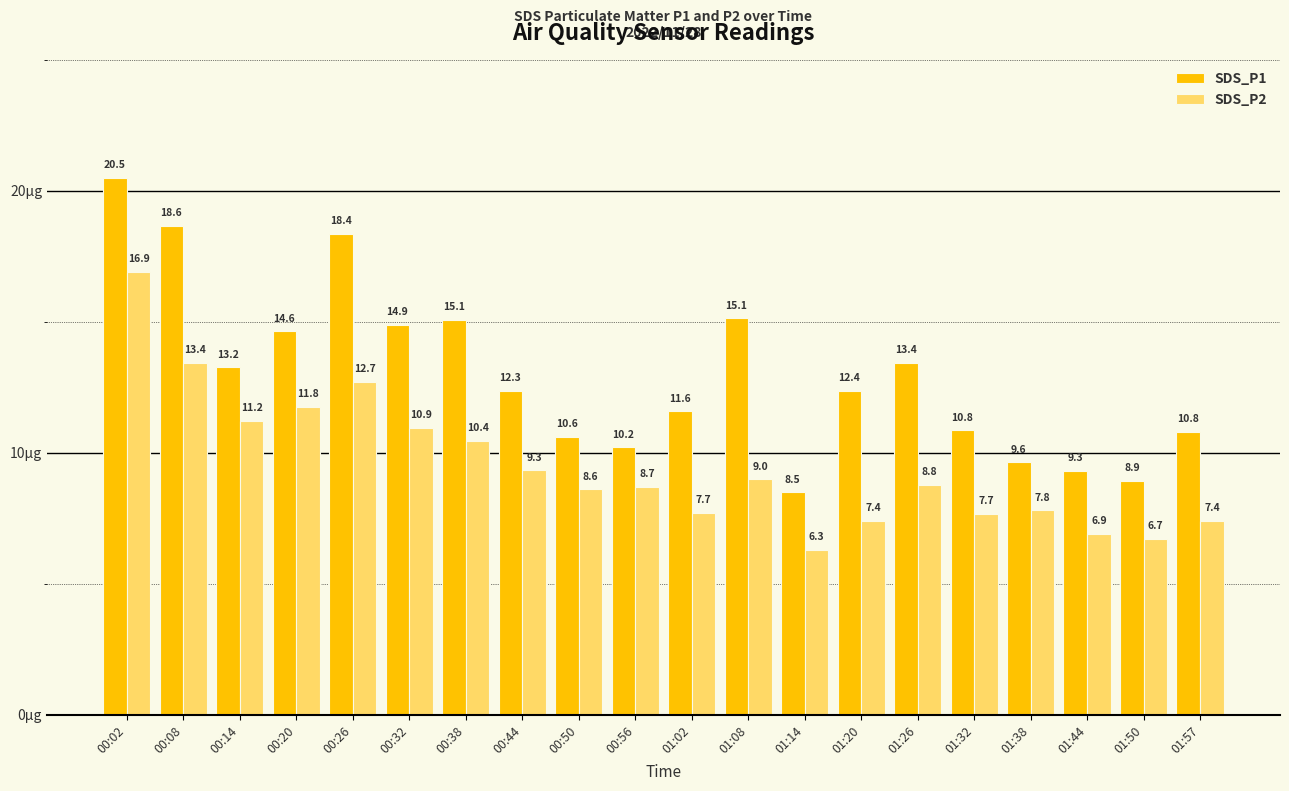

Which category has the lowest value in the SDS_P2 series?

01:14